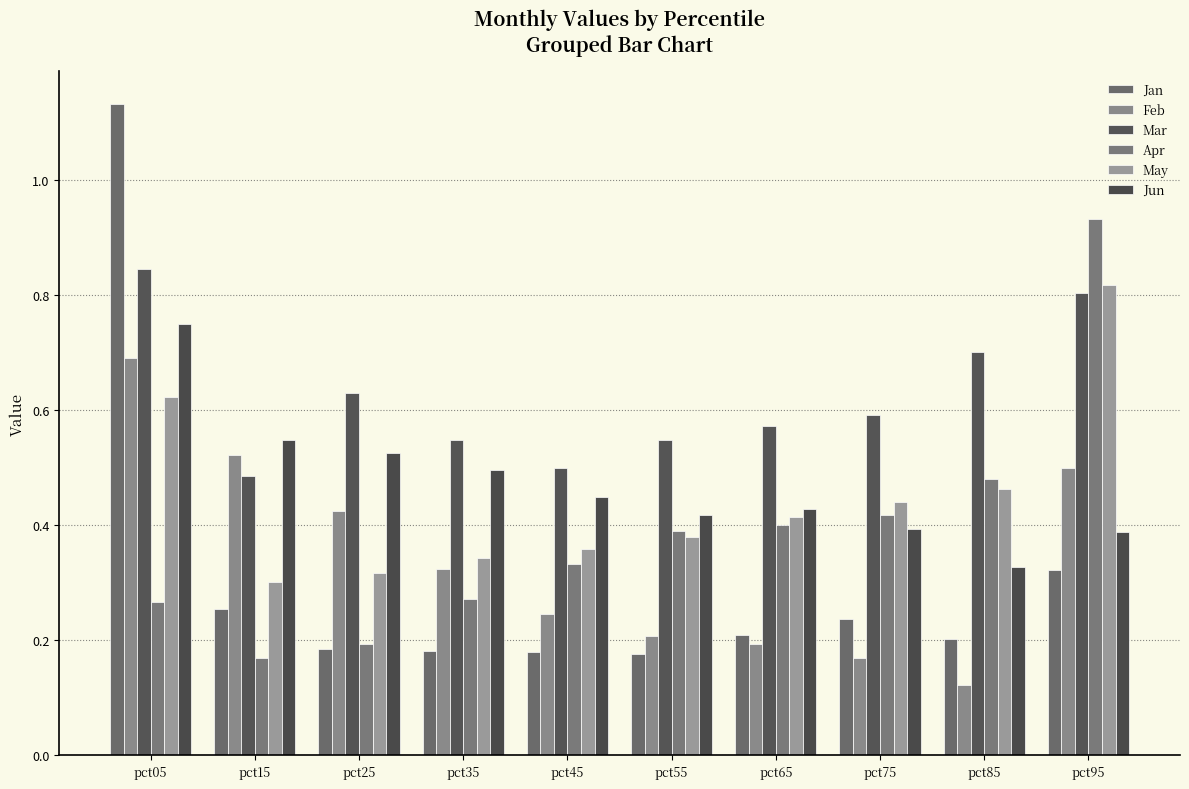

Where is Feb nearest to the value 0?

pct85